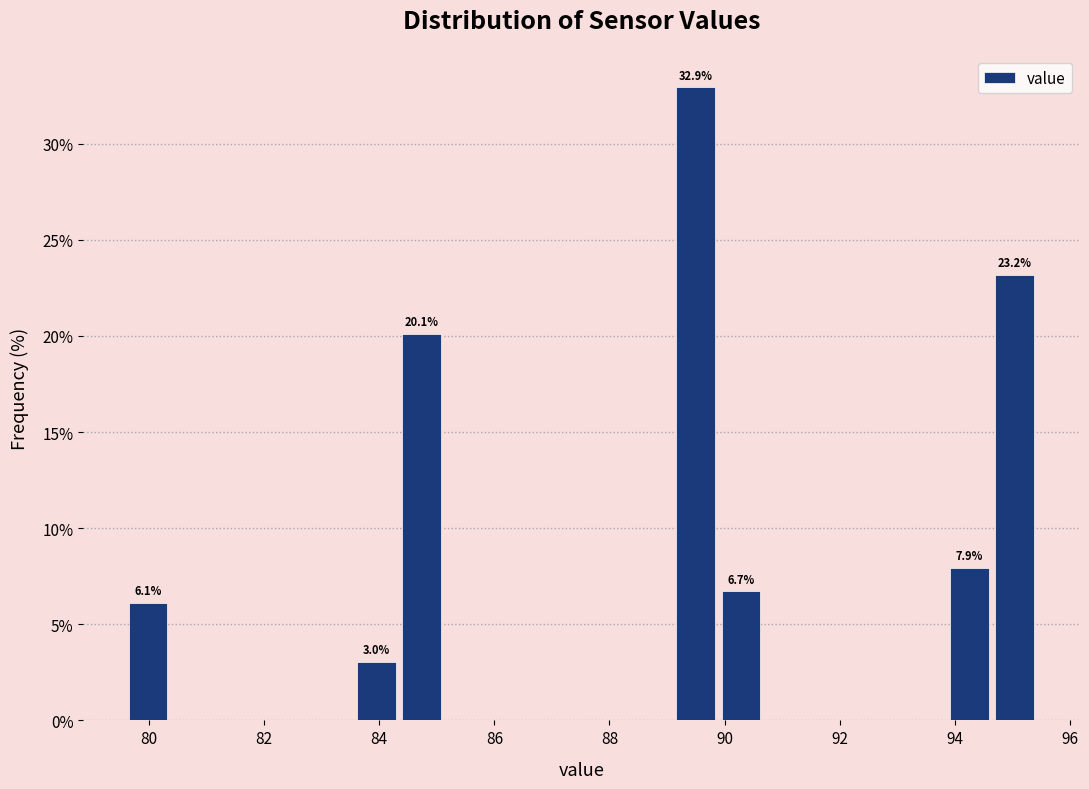

Around what value on the x-axis is the tallest bar? Give the approximate position of its centre, as read against the axis.

89.4